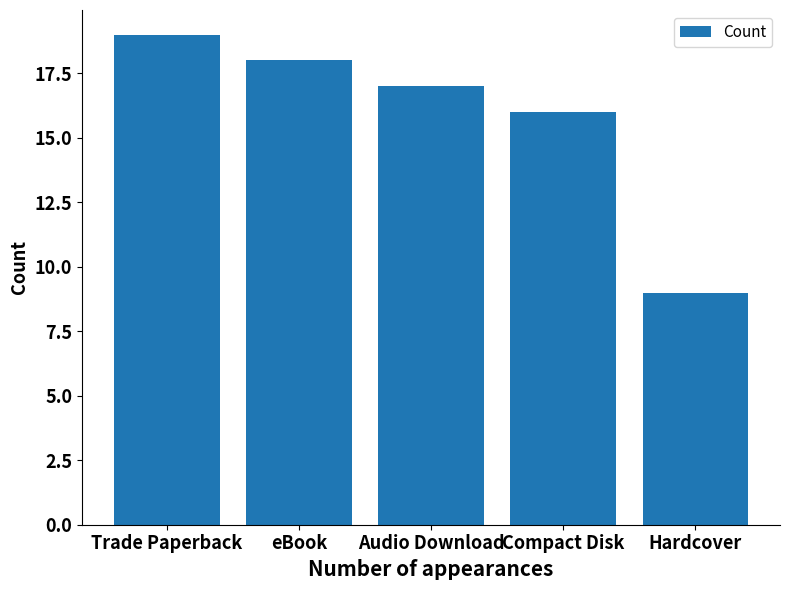

List the labels in order of value, largest first.

Trade Paperback, eBook, Audio Download, Compact Disk, Hardcover